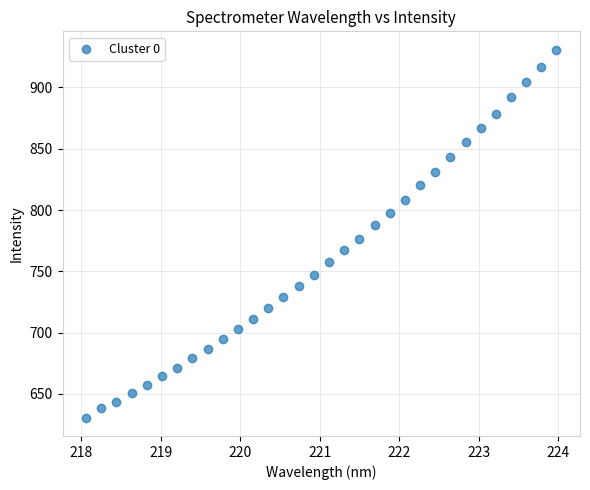

What is the range of Y values (max minus min)?

300.1